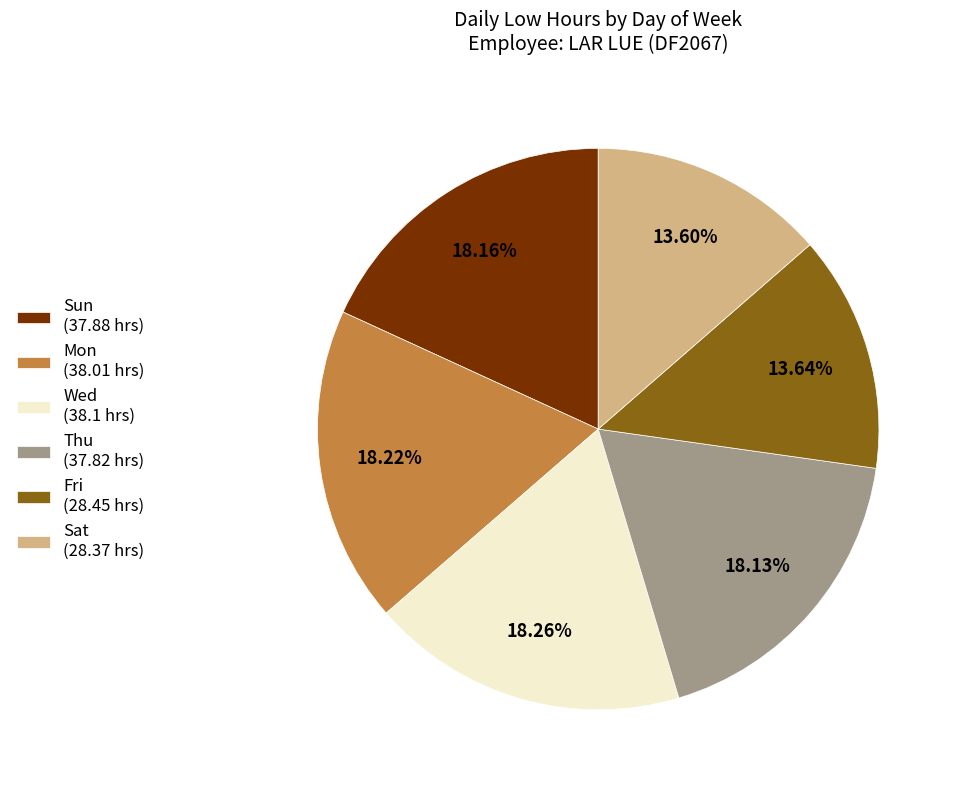

Is there any slice that represents more than half of the pie?

No